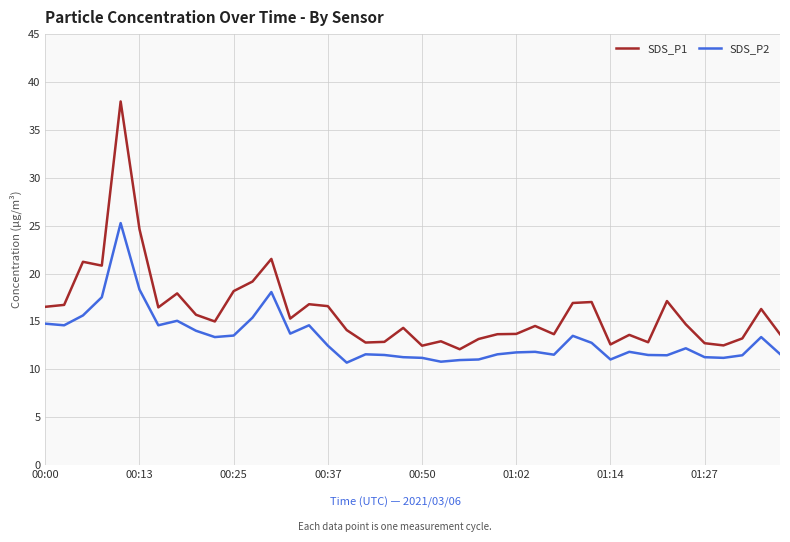

Which series has the largest total across all categories?

SDS_P1